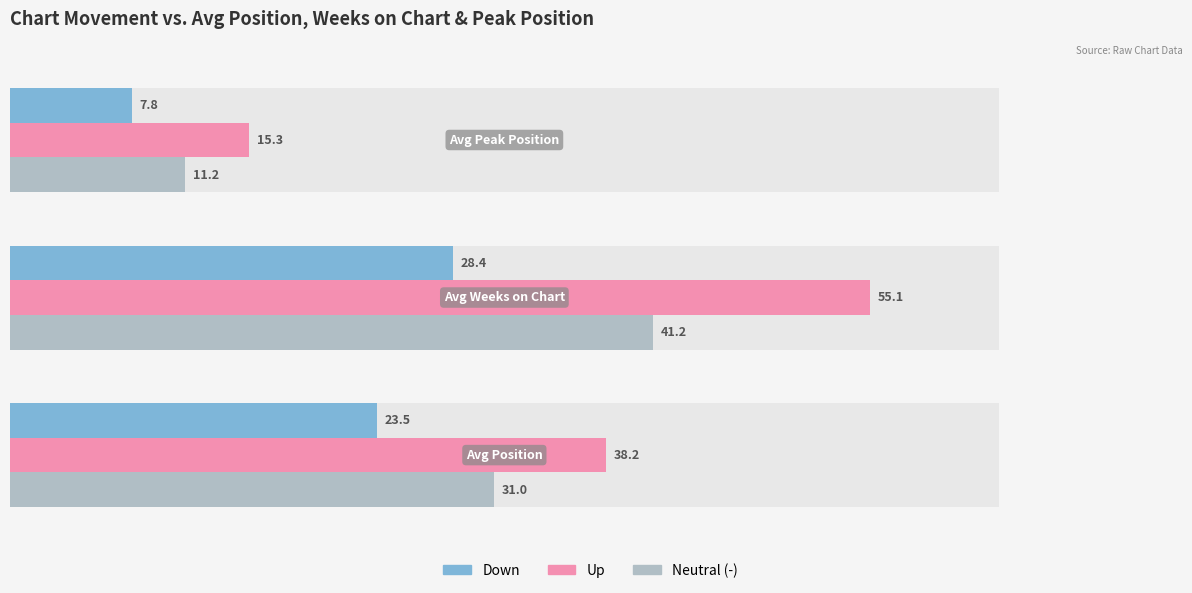

Is the value of down at 1 greater than the value of up at 2?

Yes